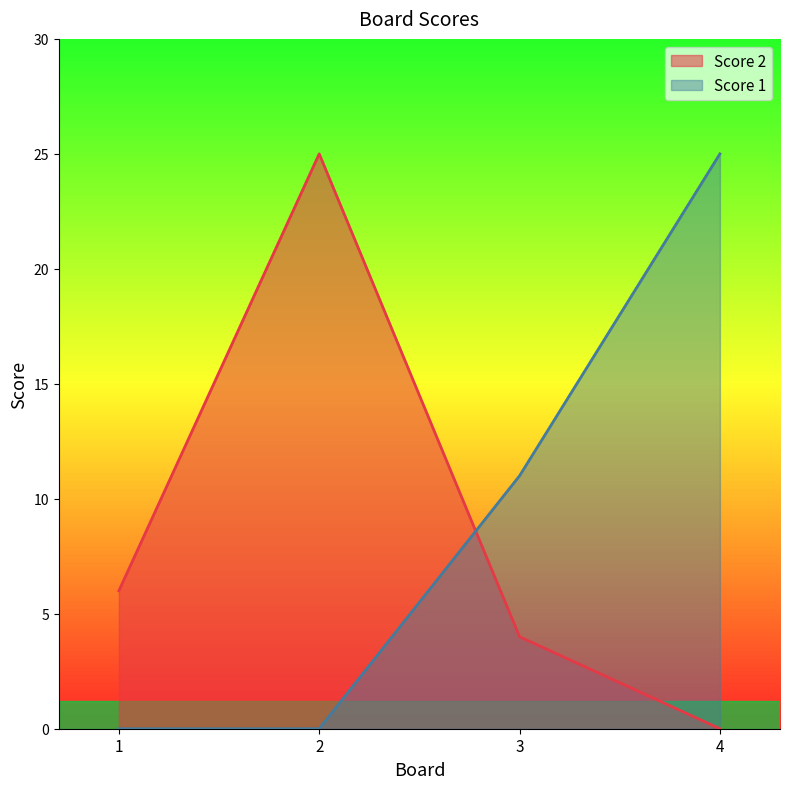

Does the chart have visible grid lines?

No